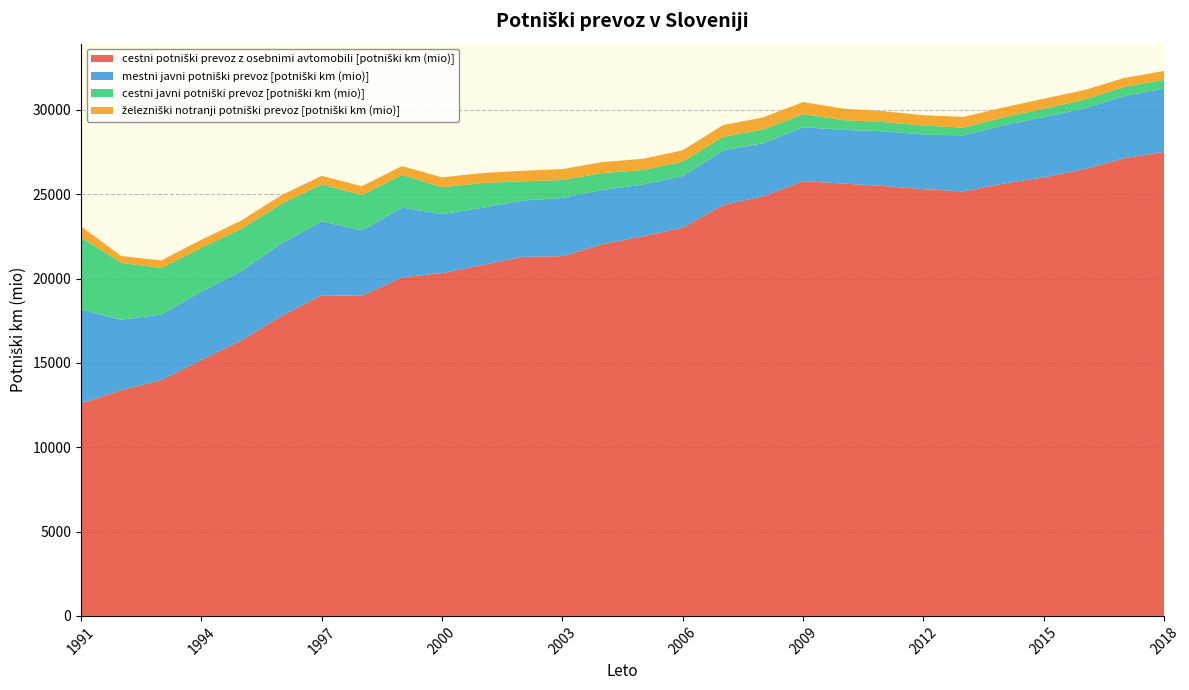

Reading left to right, extract all data points from this chart.

cestni potniški prevoz z osebnimi avtomobili [potniški km (mio)]: 12606.0	13386.0	13979.0	15178.0	16338.0	17794.0	19010.0	18980.0	20074.0	20325.0	20801.0	21287.0	21331.0	22042.0	22509.0	23018.0	24355.0	24878.0	25775.0	25636.0	25487.0	25302.0	25168.0	25639.0	25997.0	26478.0	27134.0	27514.0
mestni javni potniški prevoz [potniški km (mio)]: 5554.0	4170.0	3894.0	4053.0	4113.0	4301.0	4379.0	3876.0	4138.0	3502.0	3393.0	3339.0	3446.0	3218.0	3061.0	3062.0	3235.0	3146.0	3196.0	3183.0	3244.0	3237.0	3322.0	3450.0	3576.0	3607.0	3680.0	3752.0
cestni javni potniški prevoz [potniški km (mio)]: 4282.0	3377.0	2751.0	2595.0	2507.0	2348.0	2195.0	2098.0	1940.0	1581.0	1470.0	1143.0	1065.0	1000.0	862.0	850.0	817.0	815.0	777.0	578.0	551.5	533.1	459.9	476.8	497.7	518.6	553.7	522.0
železniški notranji potniški prevoz [potniški km (mio)]: 656.0	404.0	453.0	475.0	490.0	510.0	511.0	520.0	523.0	593.0	594.0	622.0	650.0	648.0	666.0	675.0	690.0	713.0	718.0	680.0	641.0	614.0	636.0	582.0	593.8	564.6	524.9	523.7